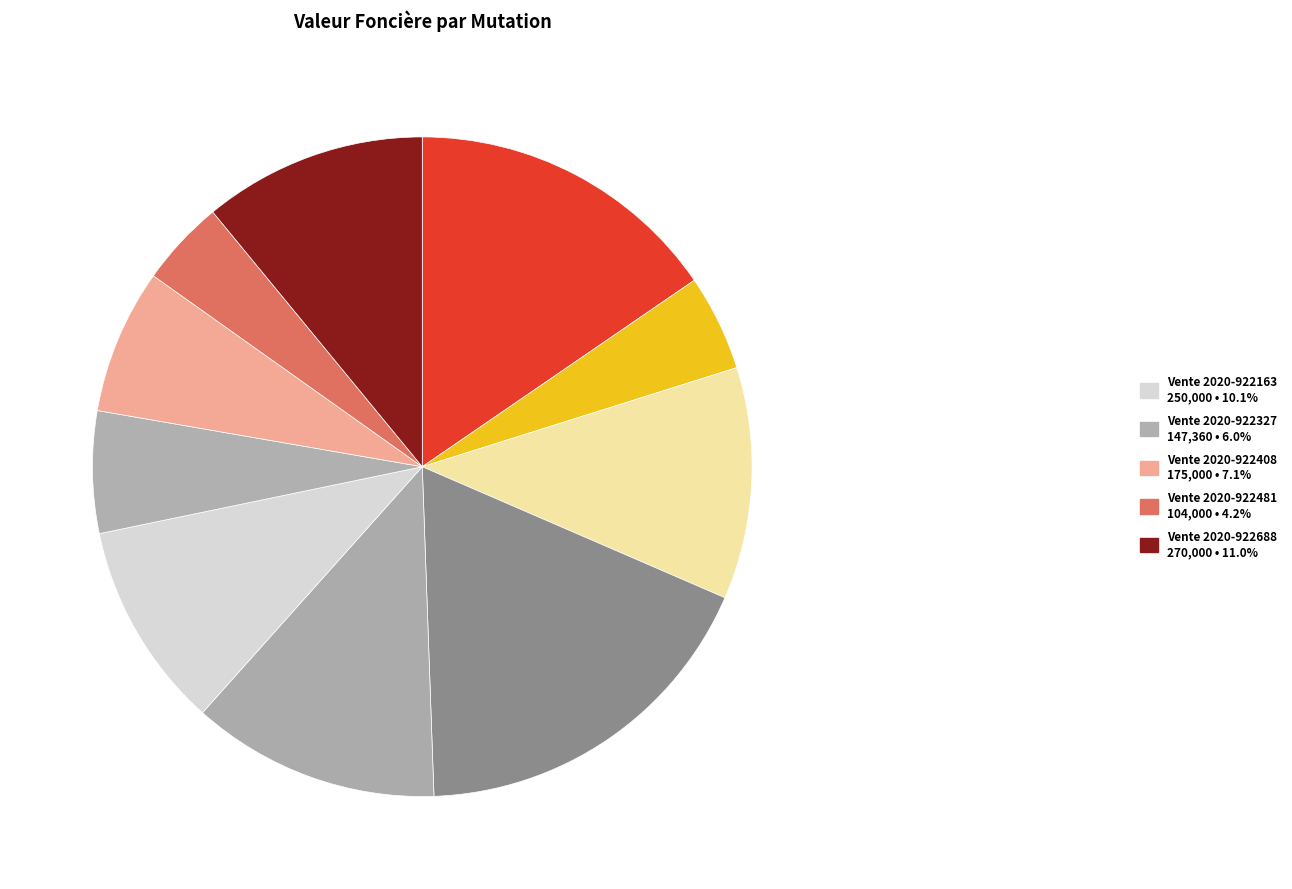

Rank the categories by value from lowest to highest.

Vente 2020-922481, Vente 2020-921708, Vente 2020-922327, Vente 2020-922408, Vente 2020-922163, Vente 2020-922688, Vente 2020-921839, Vente 2020-922137, Vente 2020-921006, Vente 2020-921979